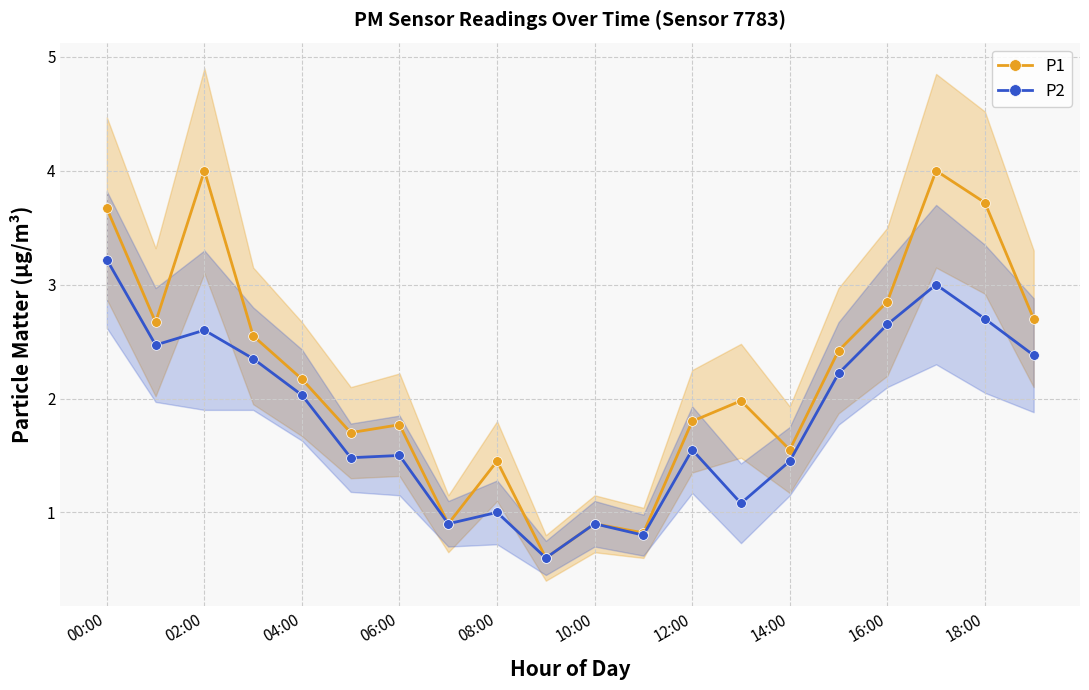

What is the highest value of the P2 series?

3.2